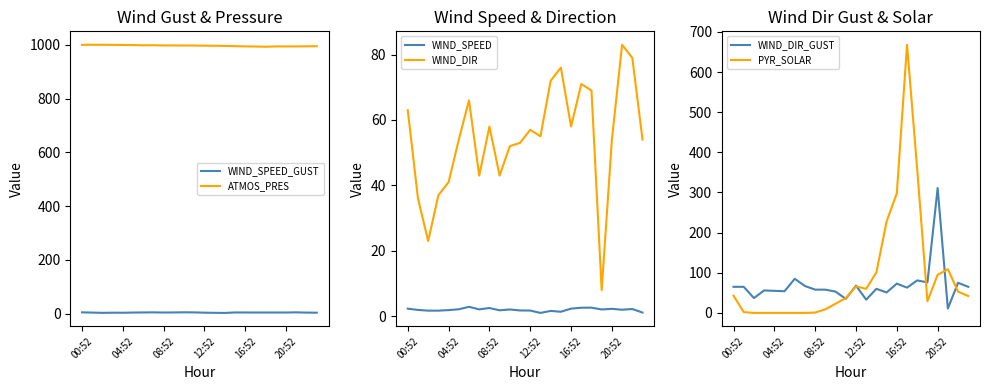

Is it true that ATMOS_PRES equals 296.8 at 16:52?

False